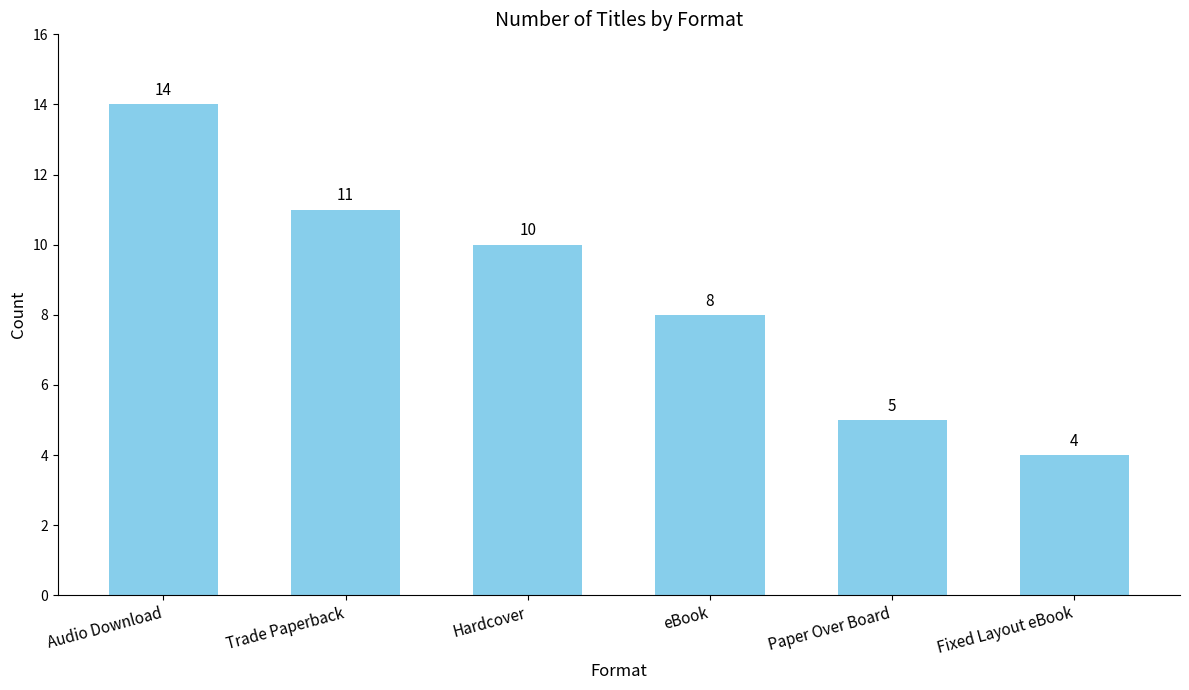

What value does the data have at Fixed Layout eBook?

4